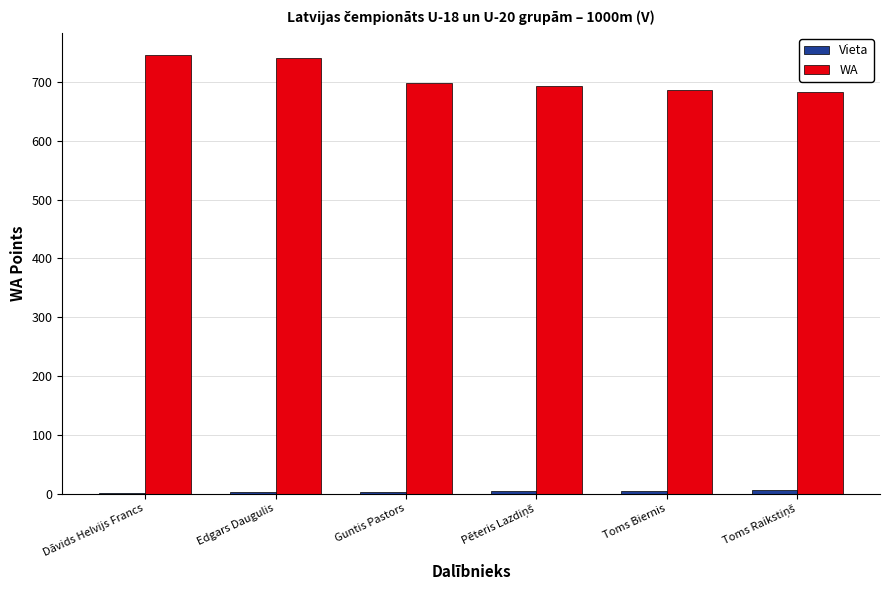

Count the number of data series in this chart.

2